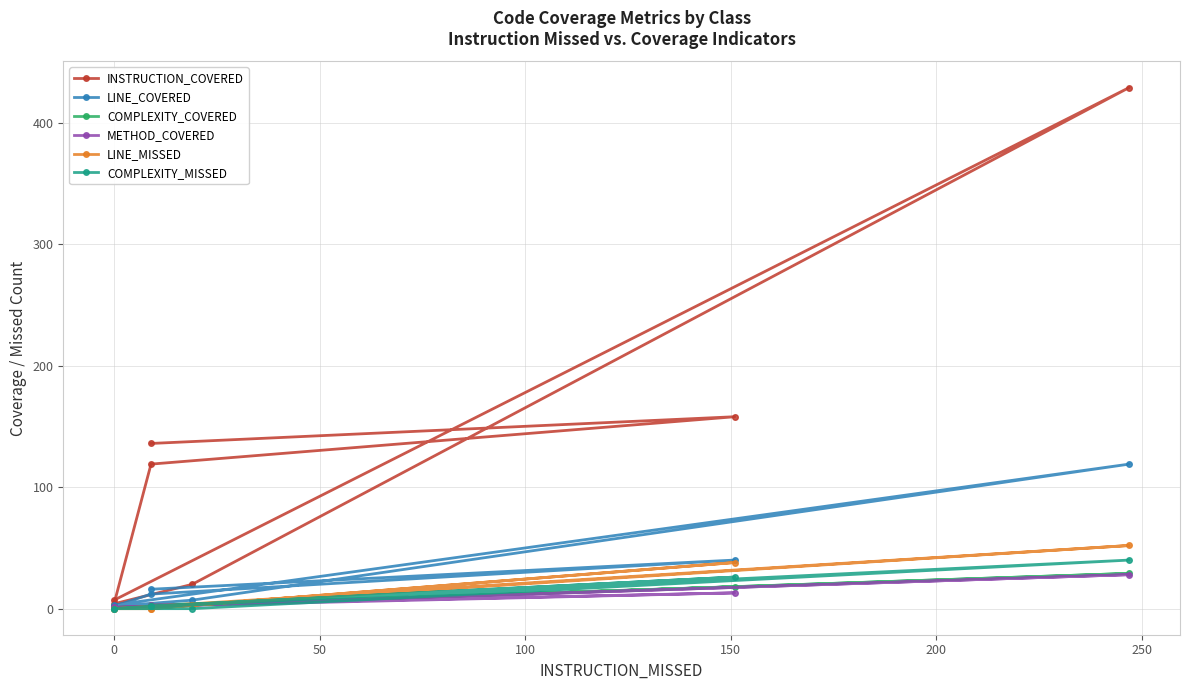

Between 200 and 250, which series saw the biggest shift?

INSTRUCTION_COVERED